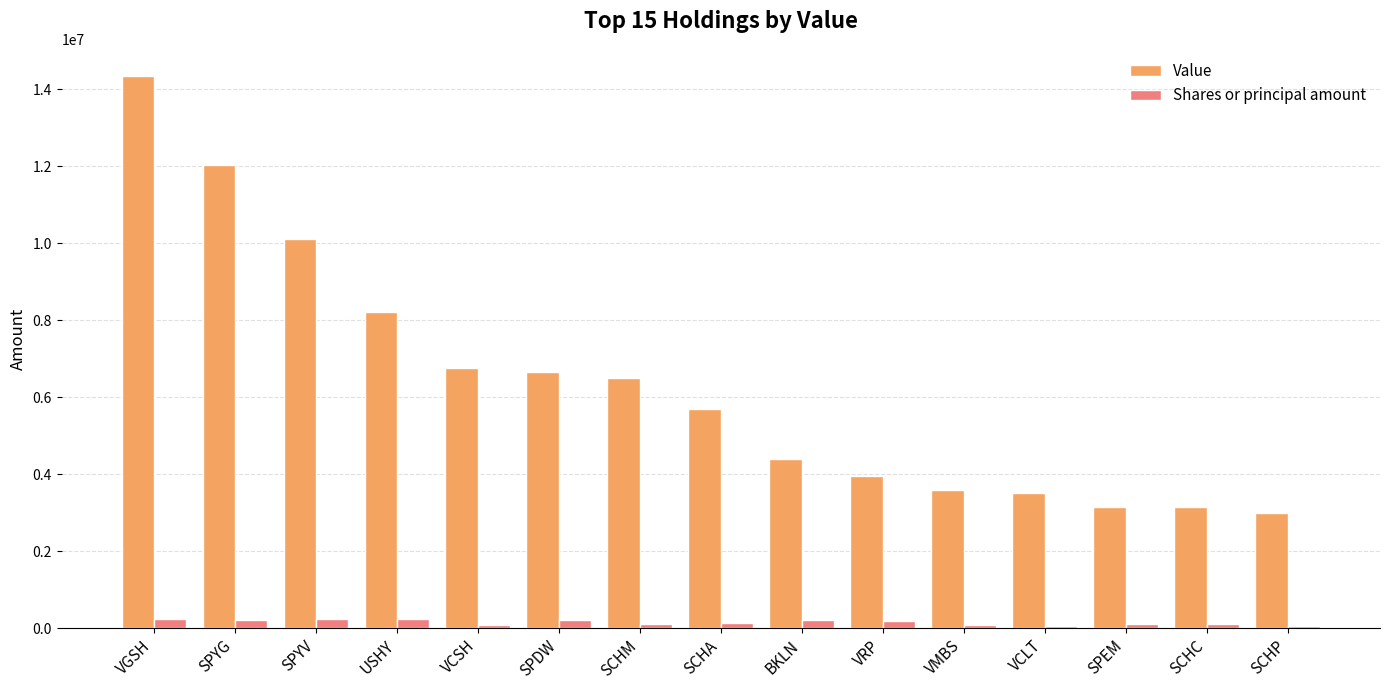

Rank the series by their average value, from lowest to highest.

Shares or principal amount, Value